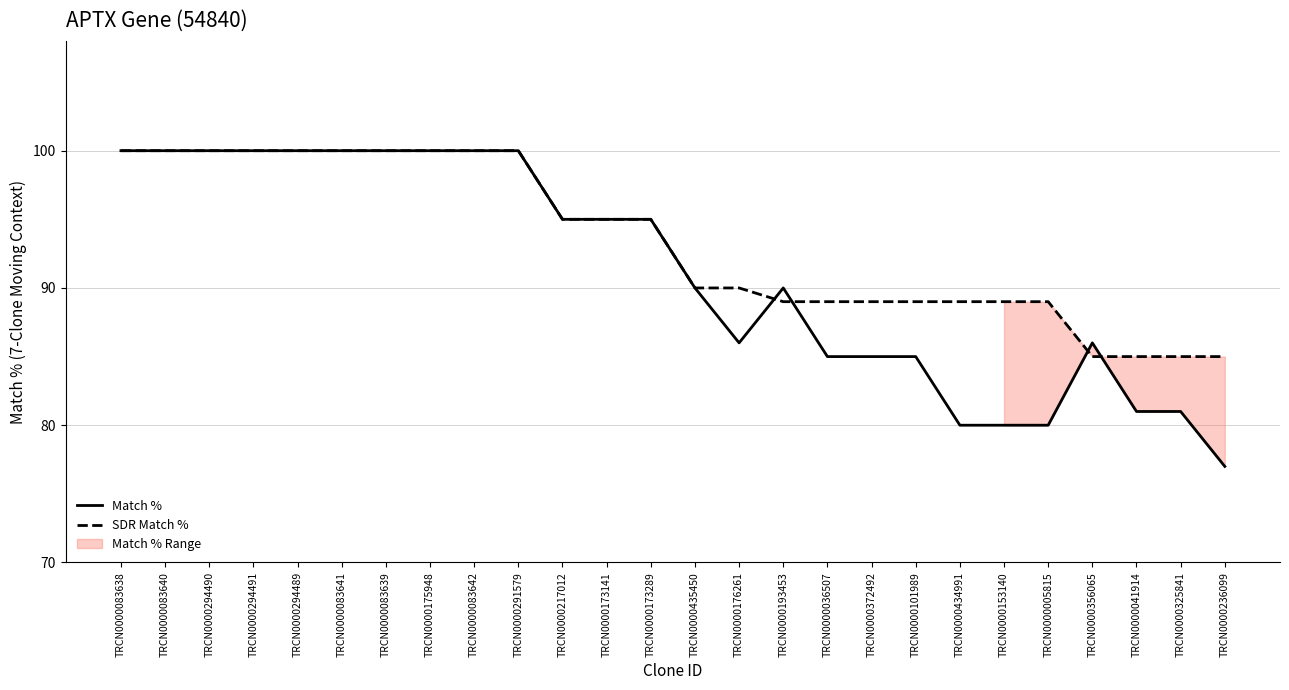

How many interior local valleys does the Match % series have?

1